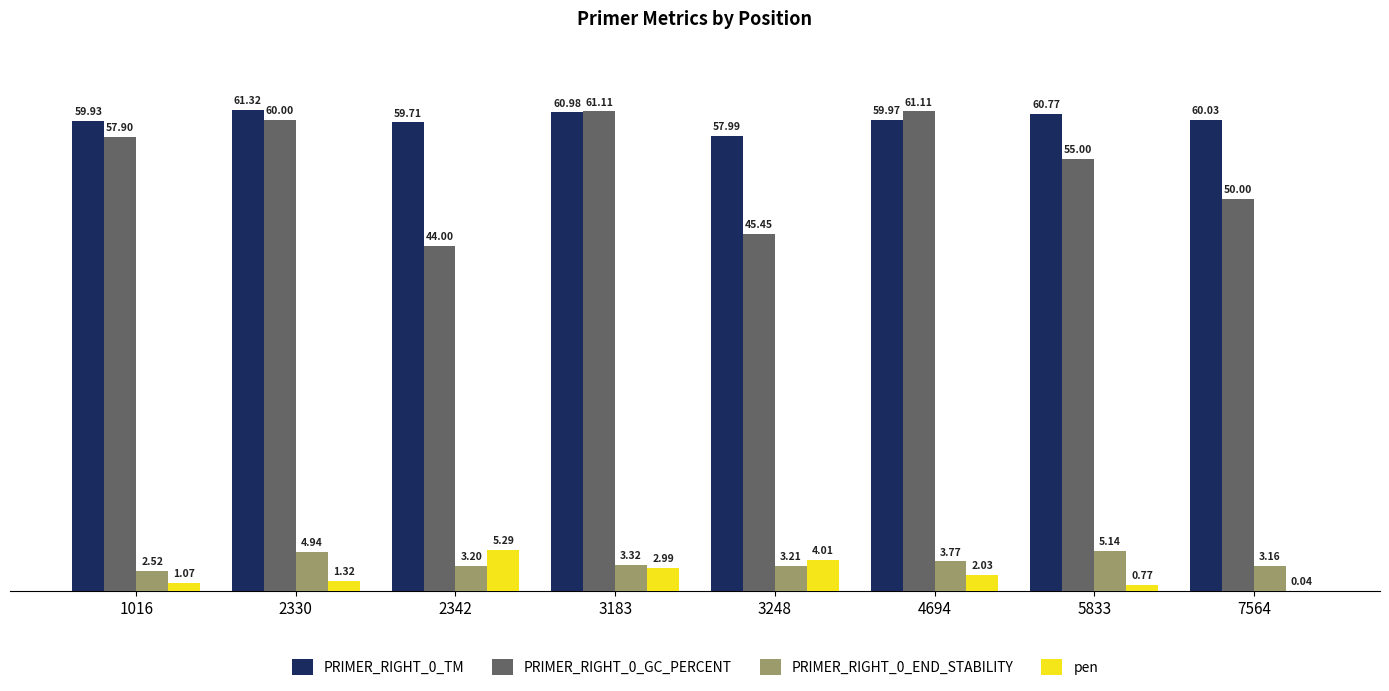

Is the value of PRIMER_RIGHT_0_TM at 3183 greater than the value of PRIMER_RIGHT_0_GC_PERCENT at 5833?

Yes